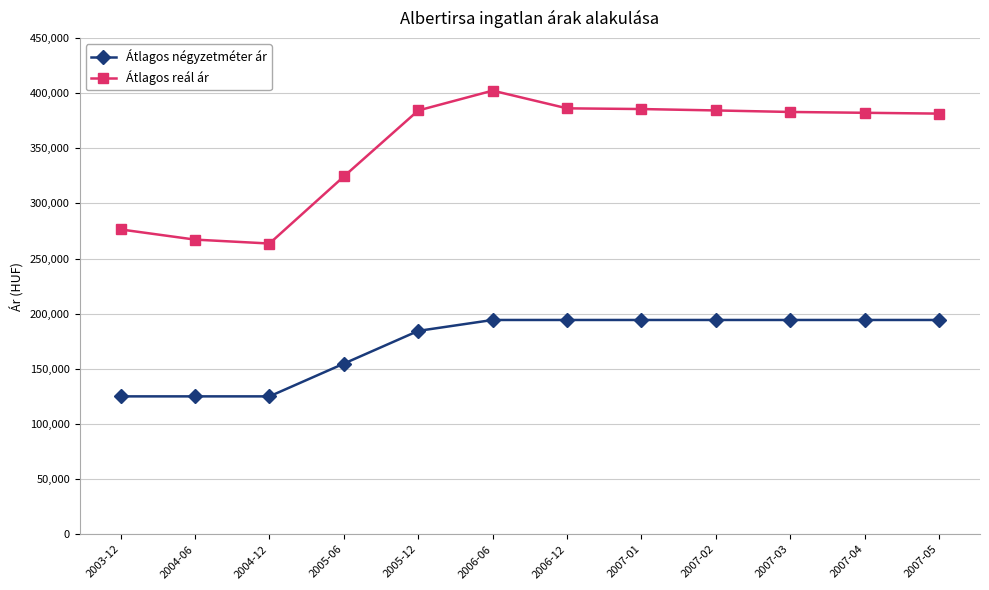

What is the maximum value shown in the chart?

402257